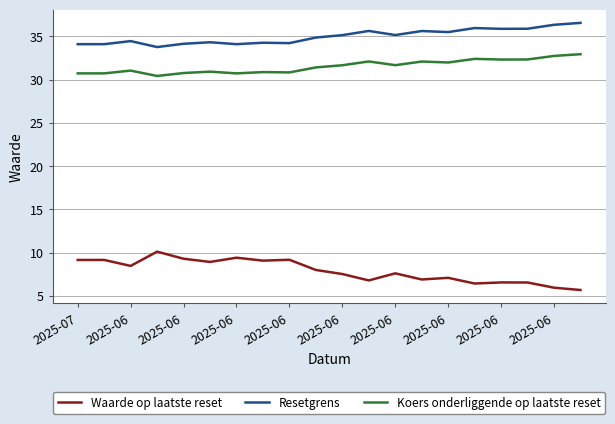

True or false: Koers onderliggende op laatste reset and Resetgrens cross at least once.

False